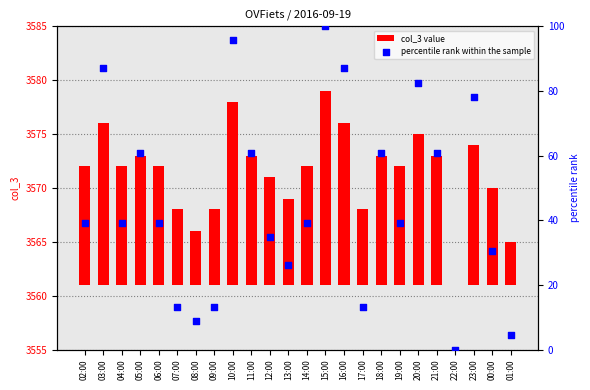

Which series has the largest Y range (max minus min)?

percentile rank within the sample